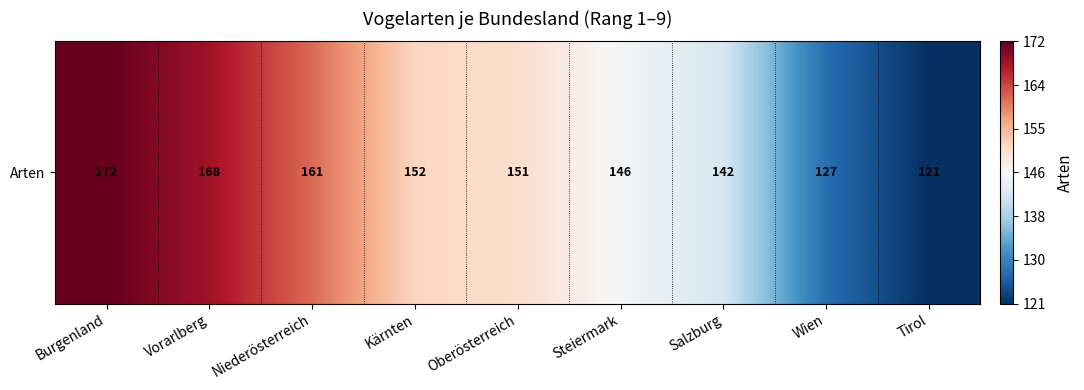

Reading left to right, extract all data points from this chart.

172	168	161	152	151	146	142	127	121